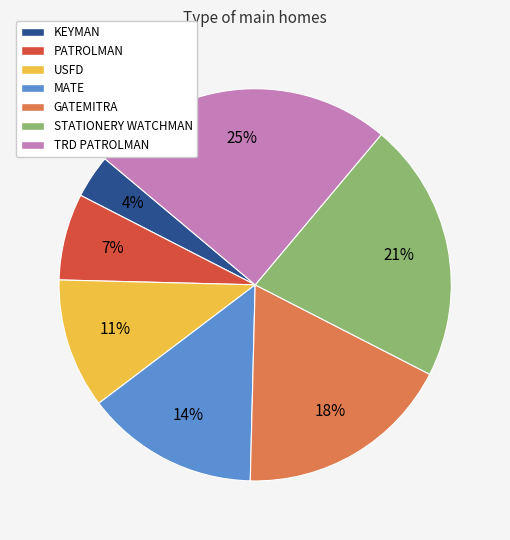

To the nearest percent, what is the average slice percentage?

14%